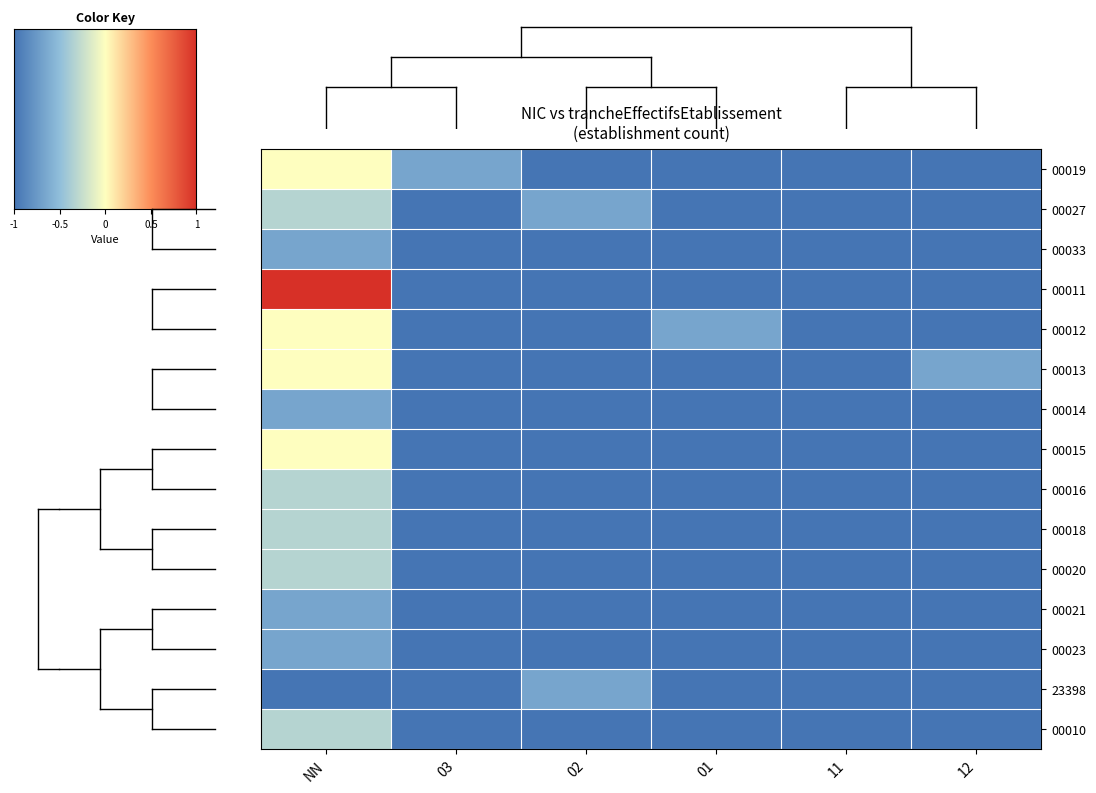

What is the lowest value of the 00015 series?

-1.0